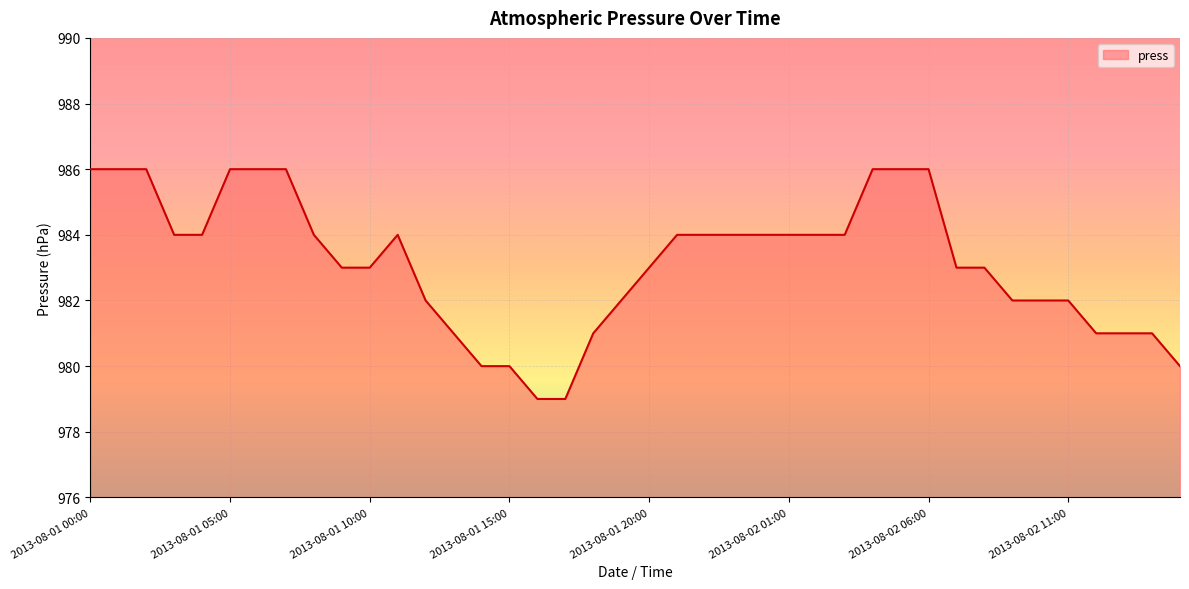

What is the difference between the maximum and minimum values?

7